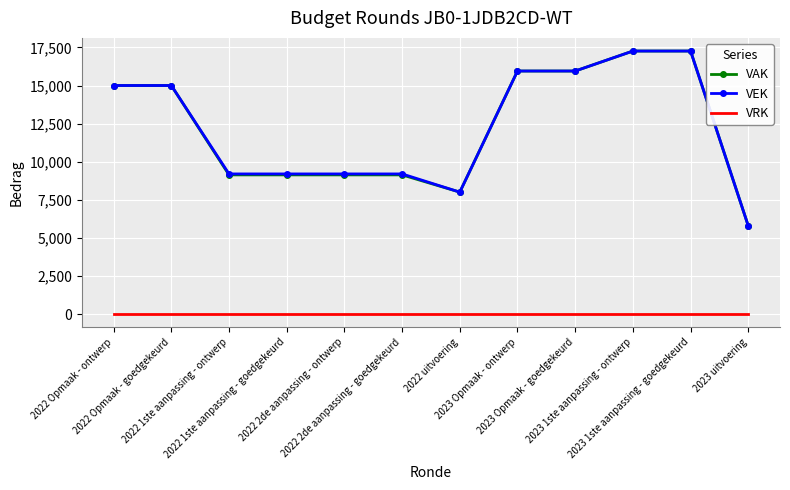

At how many categories does at least one series exceed 9927?

6